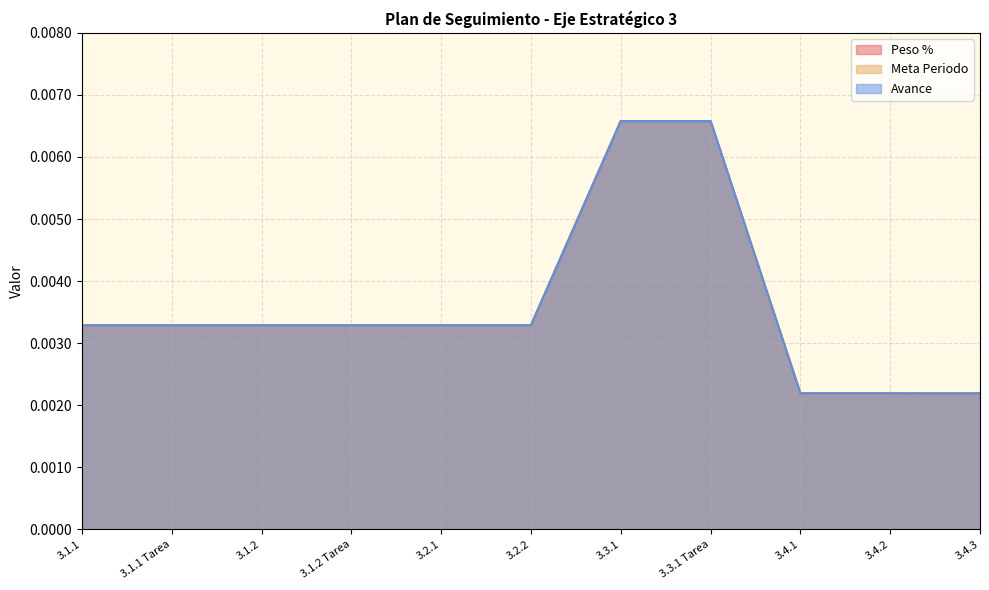

Between 3.4.3 and 3.4.1, which is larger?

3.4.1